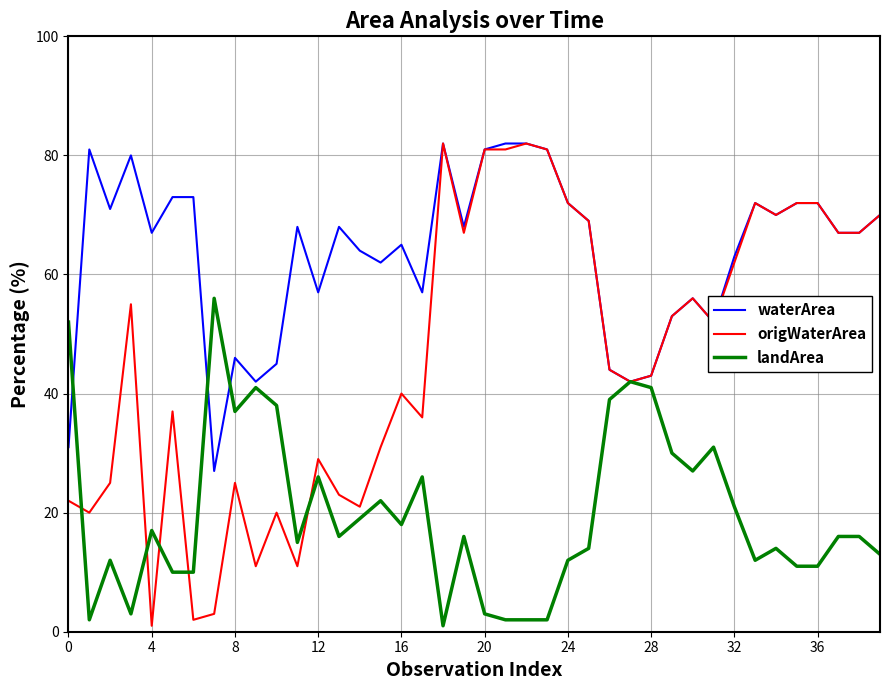

Which series has the widest spread of values?

origWaterArea